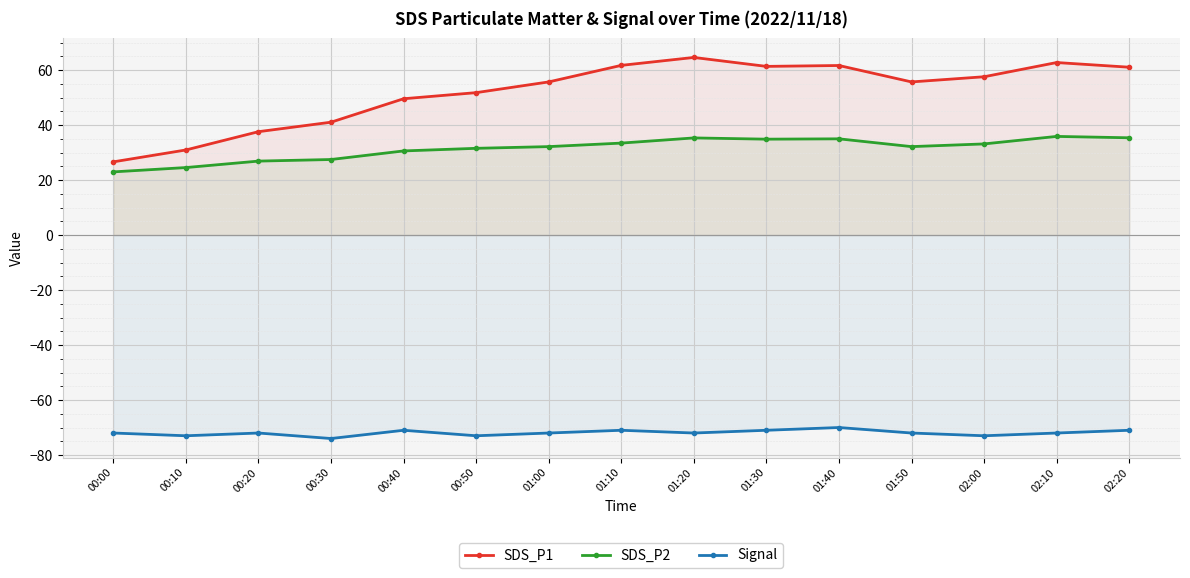

What is the difference between the highest and lowest values at 01:30?

132.3